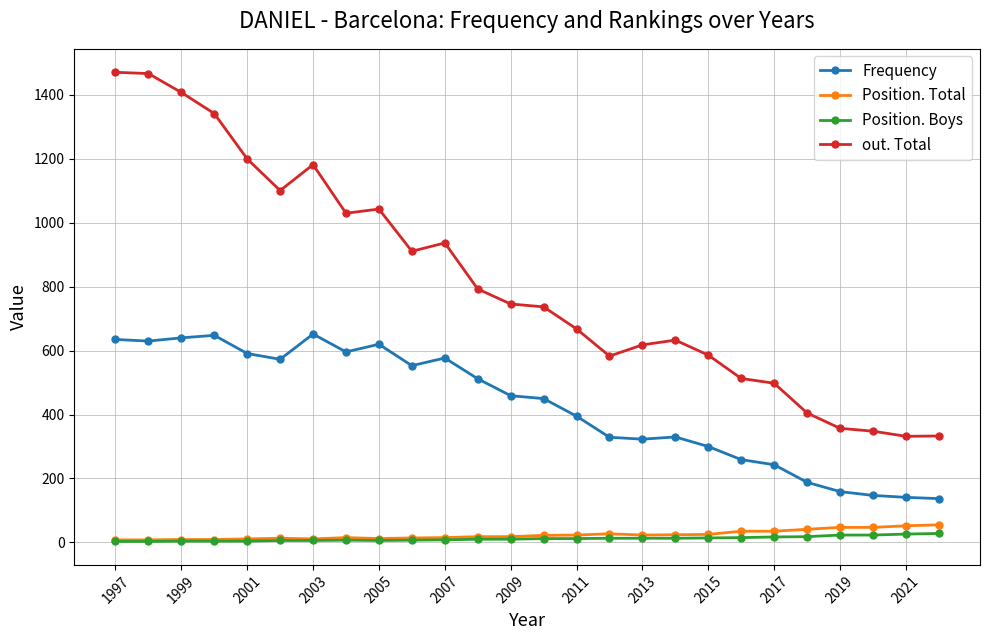

True or false: Position. Total has more than 0 interior local peaks.

True